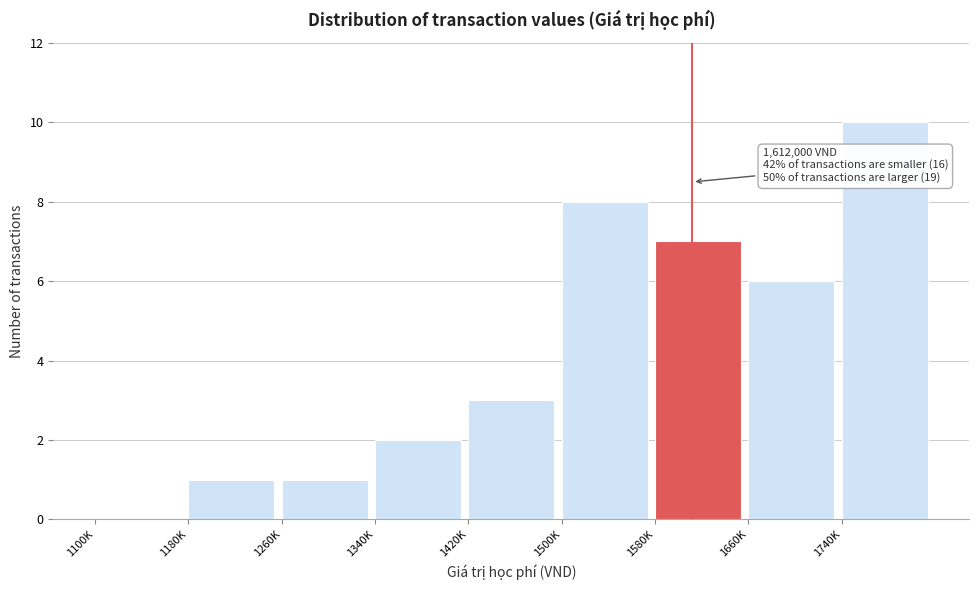

Reading right to left, list all the values displayed in this chart.

1740K=10	1660K=6	1580K=7	1500K=8	1420K=3	1340K=2	1260K=1	1180K=1	1100K=0